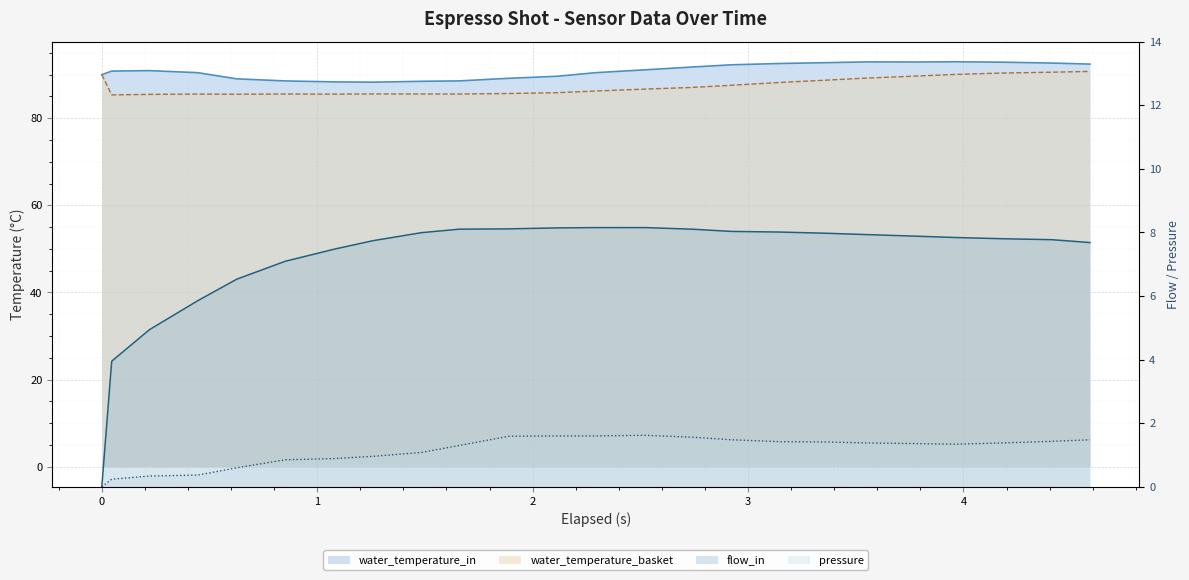

True or false: pressure has more than 2 points higher than both neighbors.

False